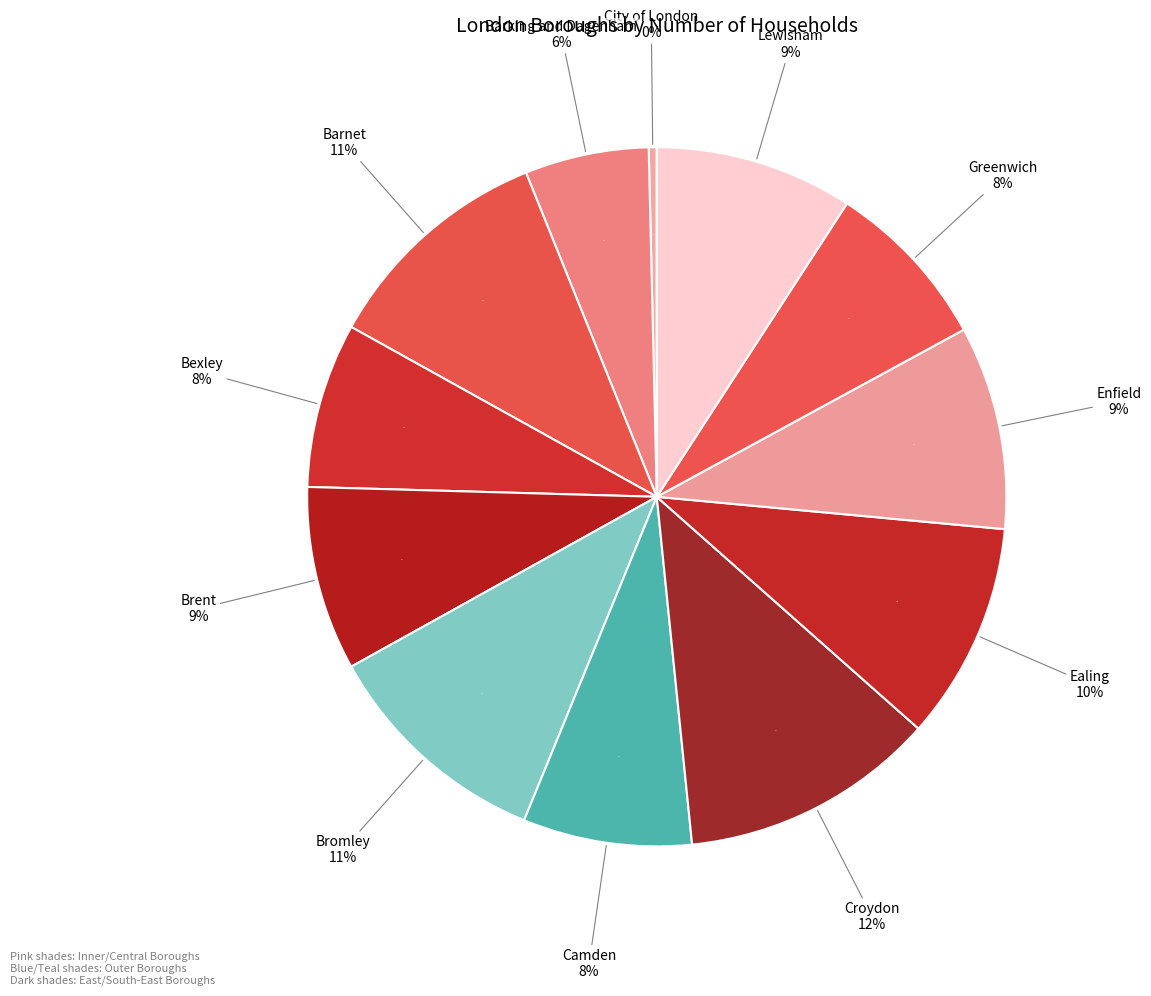

Rank the categories by value from lowest to highest.

City of London, Barking and Dagenham, Bexley, Camden, Greenwich, Brent, Lewisham, Enfield, Ealing, Bromley, Barnet, Croydon